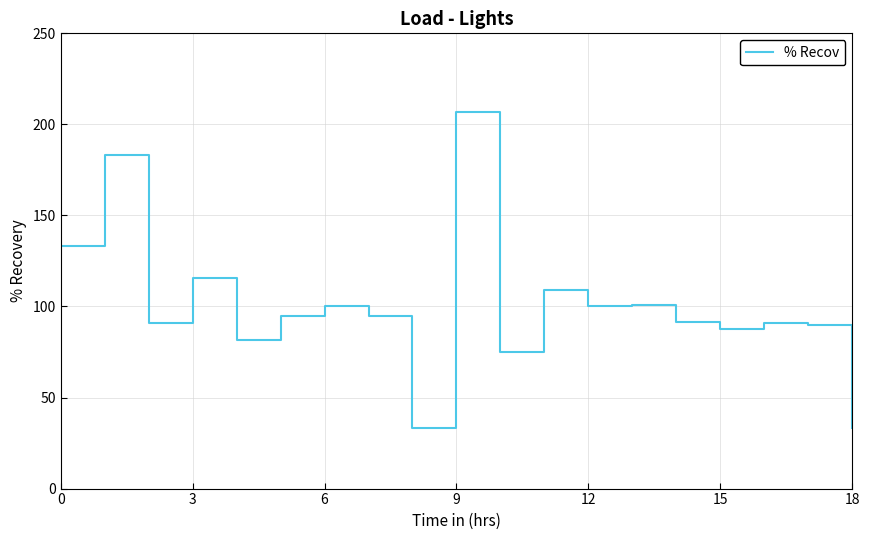

How many lines are shown in the chart?

1